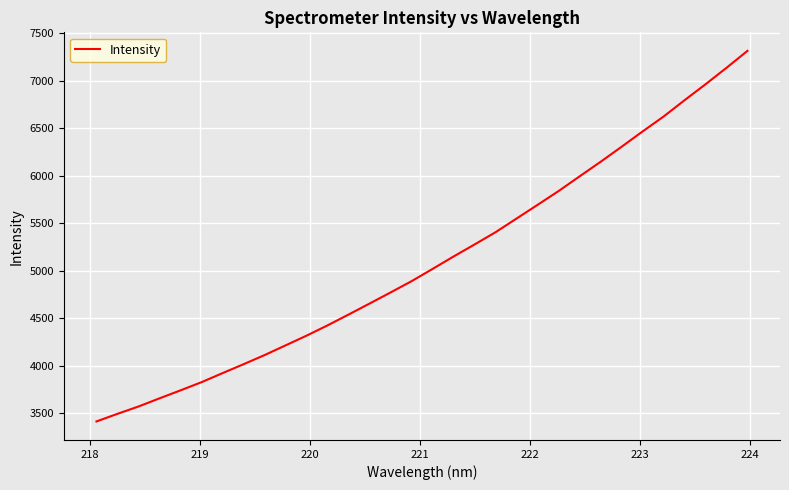

What is the minimum value shown in the chart?

3410.7